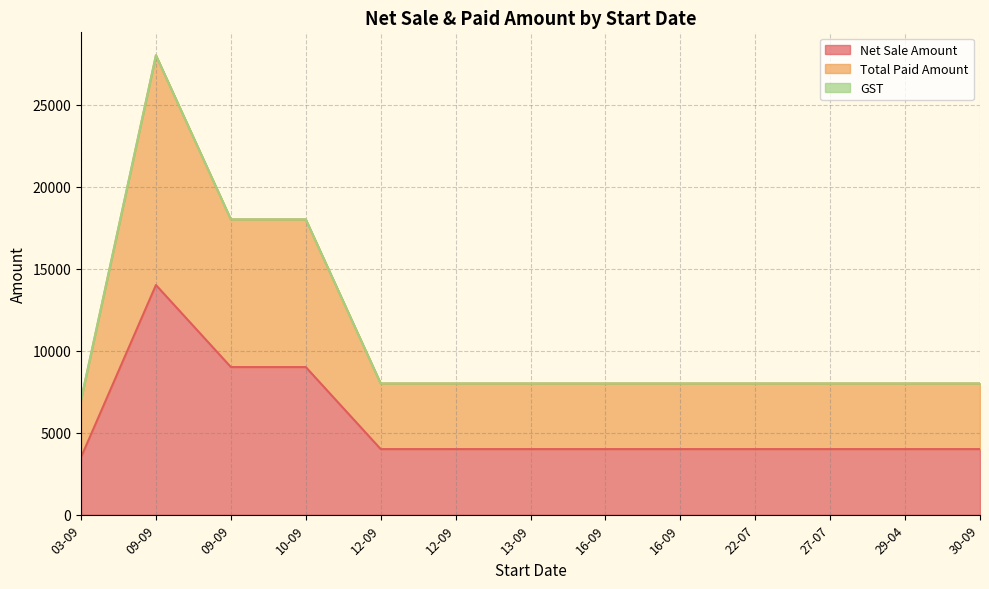

The Net Sale Amount series shows 4000 at 12-09. True or false?

True